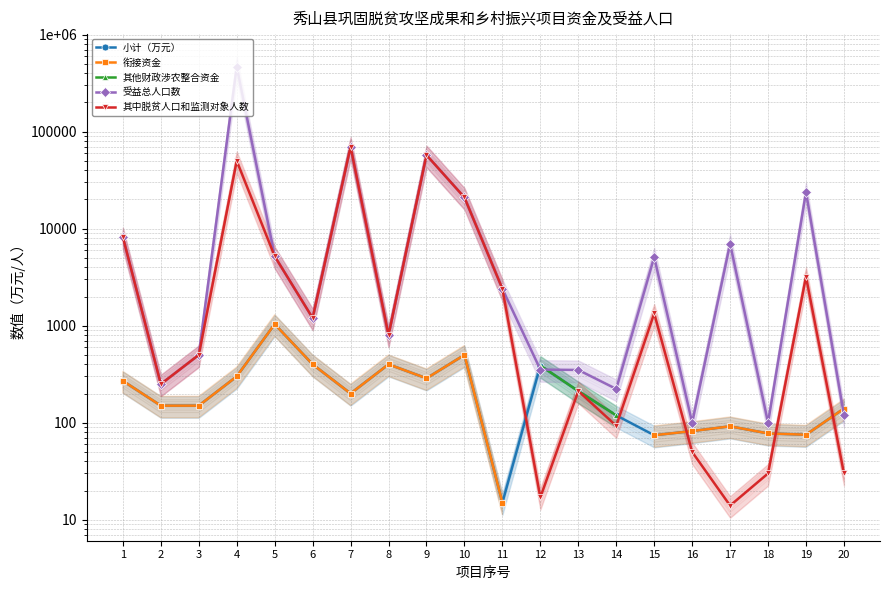

At 8, list the series in order from smallest to largest.

小计（万元）, 衔接资金, 其他财政涉农整合资金, 受益总人口数, 其中脱贫人口和监测对象人数